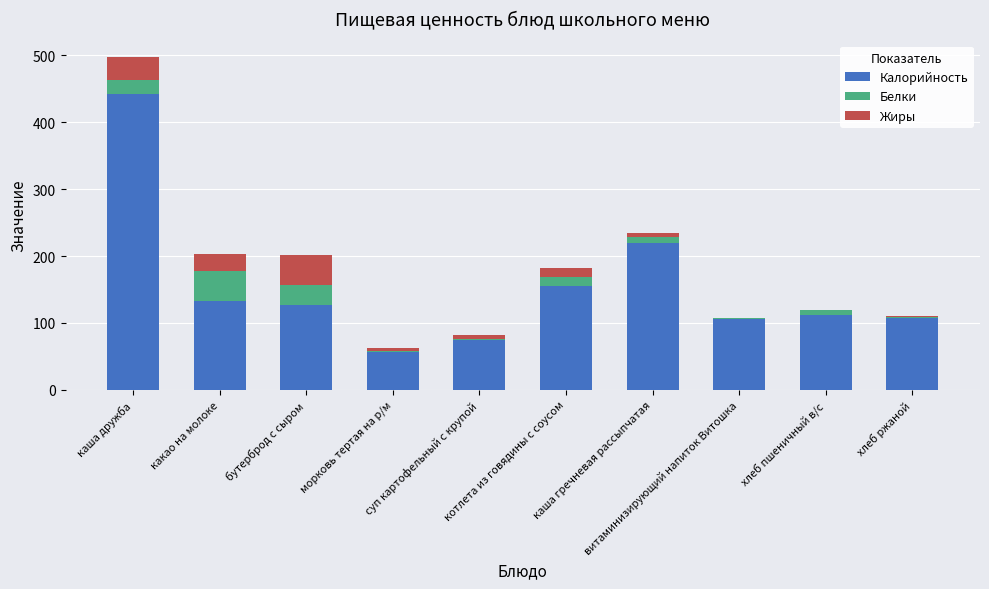

How many distinct data groups are displayed?

3